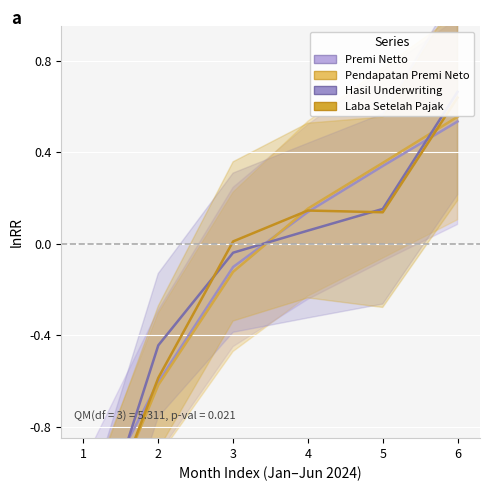

How many data points in Jumlah Pendapatan Premi Neto are less than 0?

3